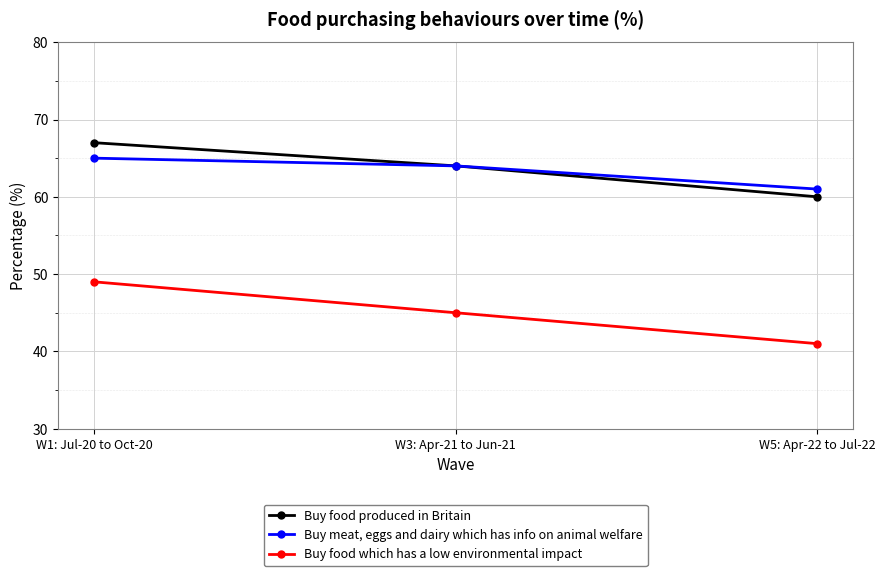

Does the chart display data point markers on the line(s)?

Yes